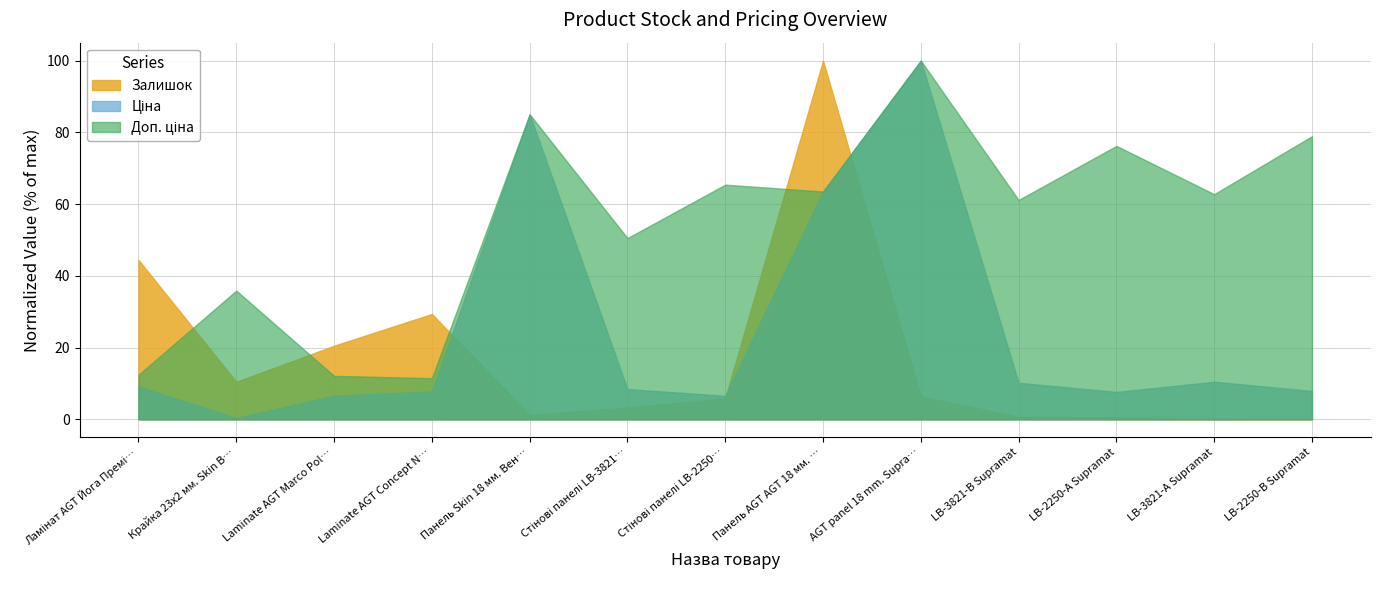

The value of Залишок at Laminate AGT Concept N… is 29.3. True or false?

True